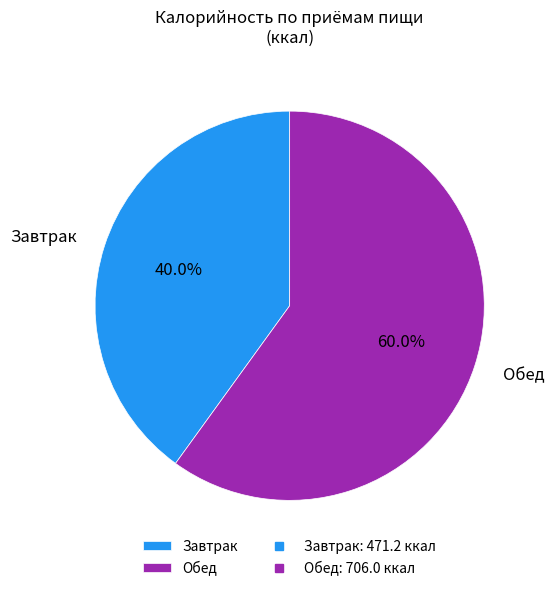

Which category has the biggest portion of the pie?

Обед